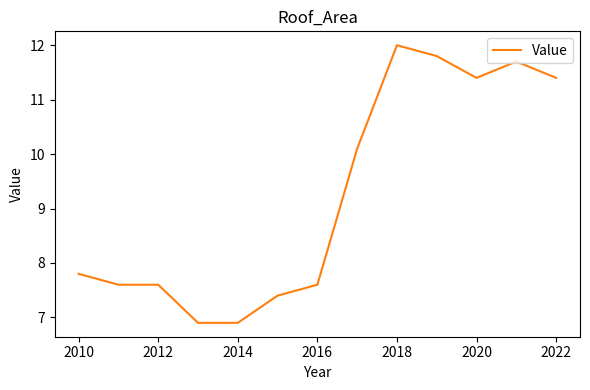

Is this an area chart (filled region under the line)?

No